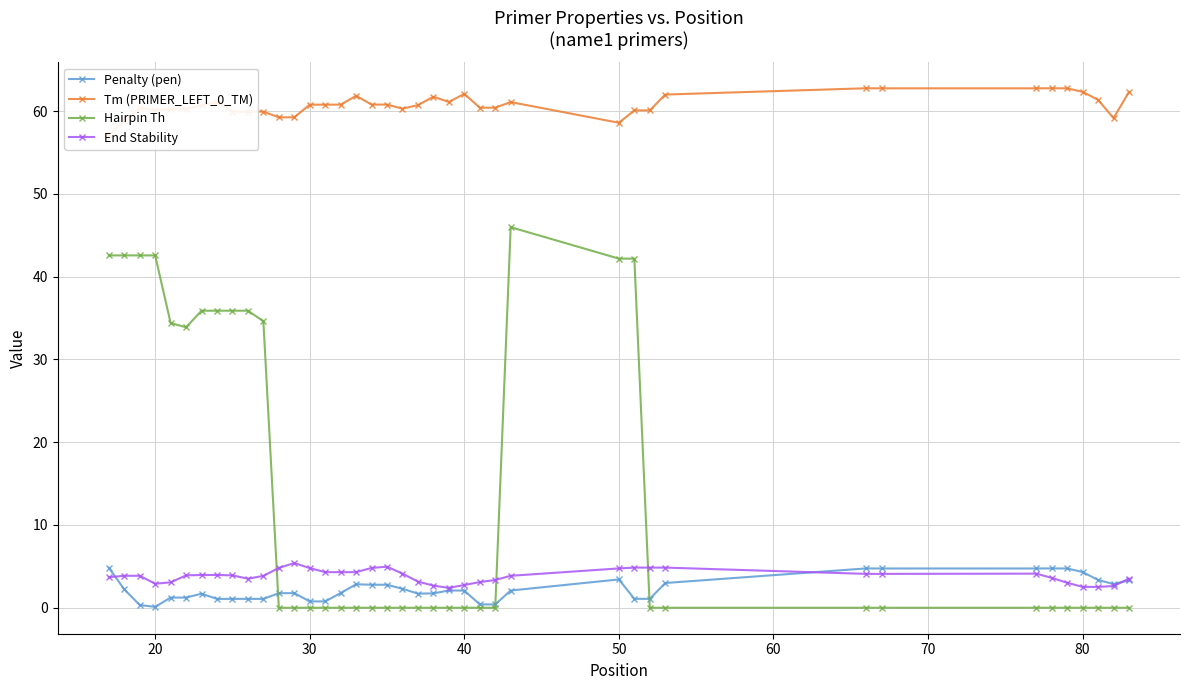

After their last crossing, which series has the higher values: Hairpin Th or End Stability?

End Stability